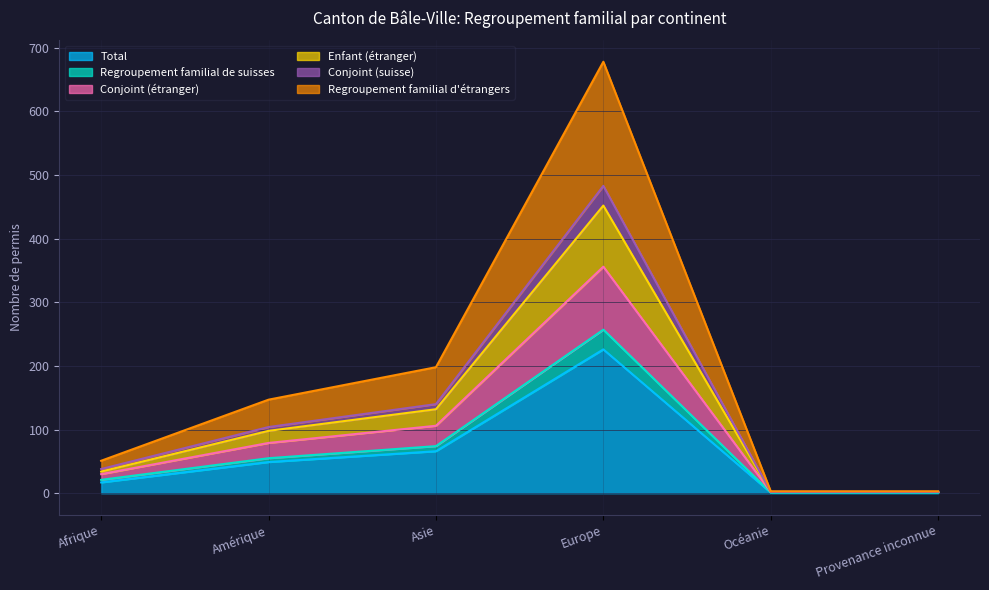

What is the difference between the second highest and second lowest values in the Total series?

65